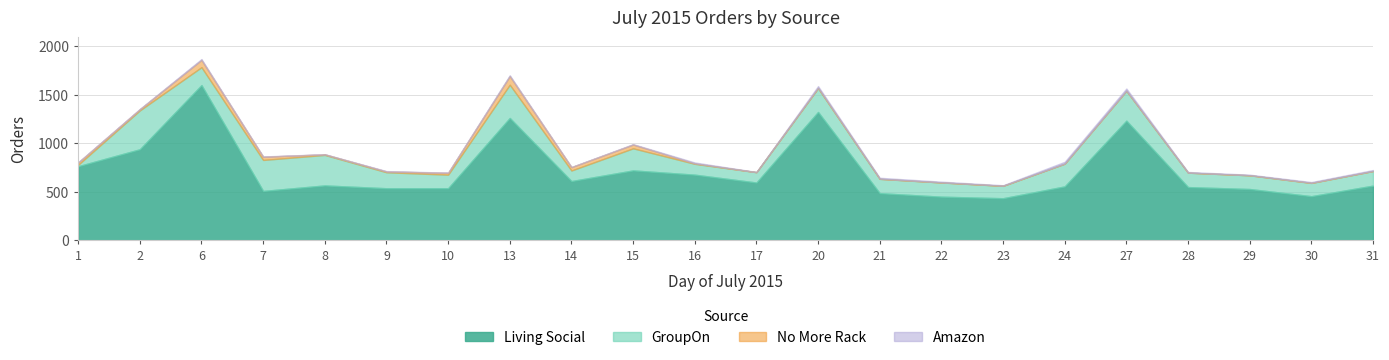

What are all the series names shown in the legend?

Living Social, GroupOn, Amazon, No More Rack